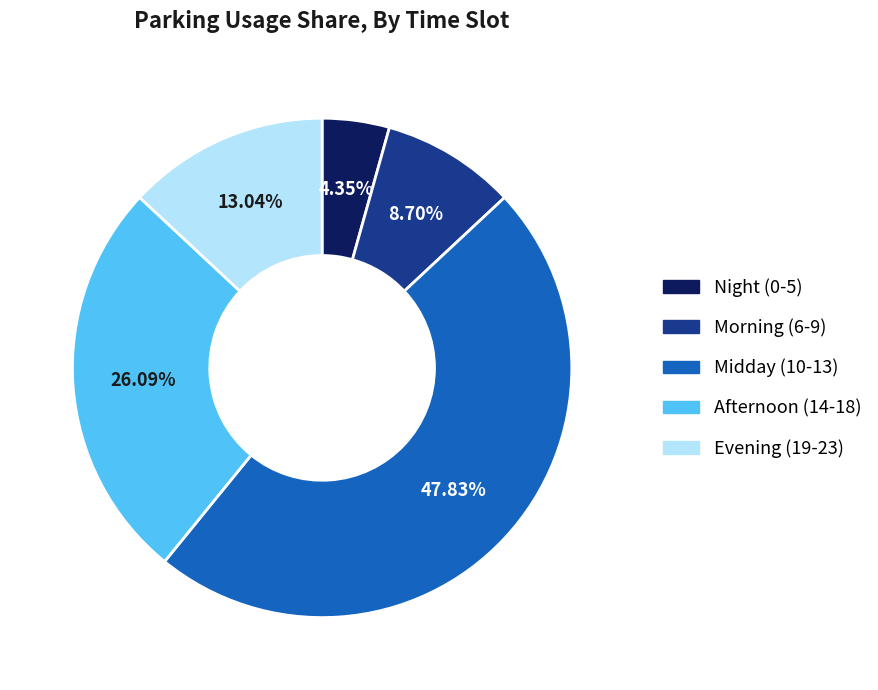

Is there a majority slice in this chart?

No